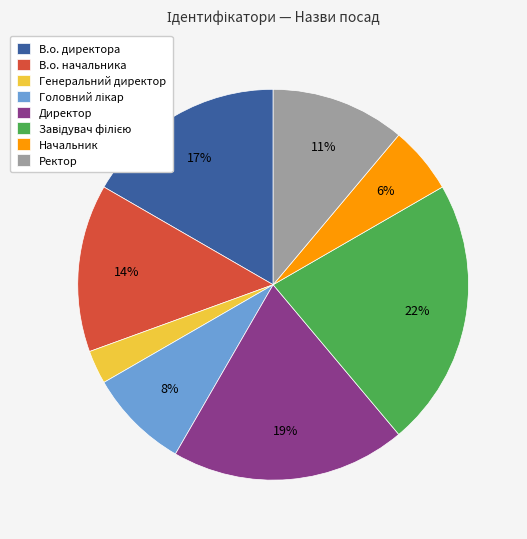

Is there any slice that represents more than half of the pie?

No